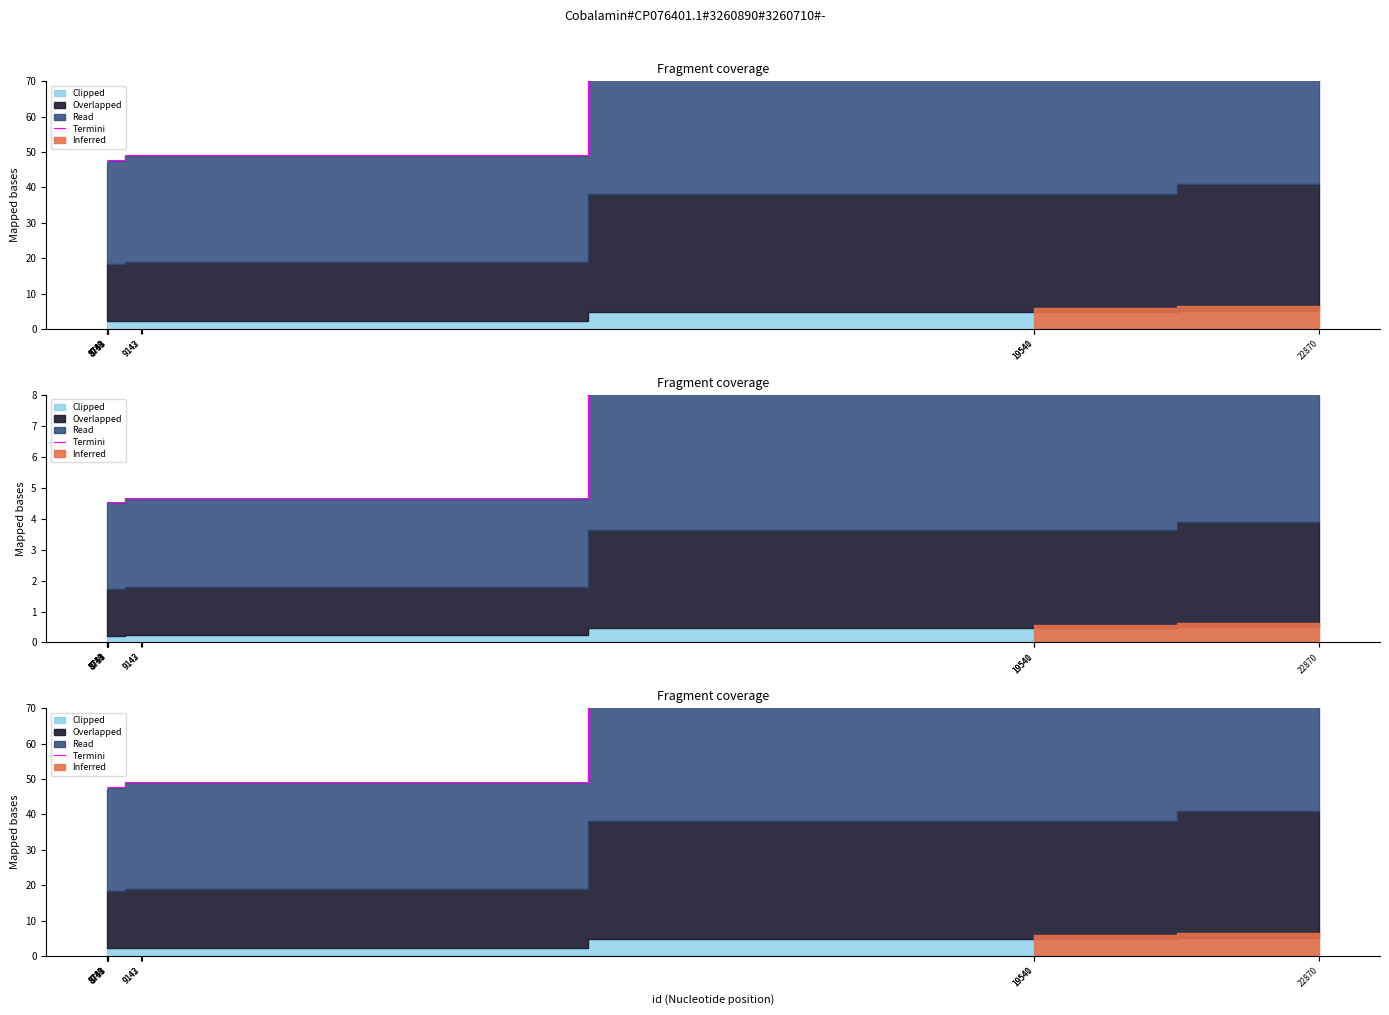

At which category does the chart reach its peak across all series?

22870